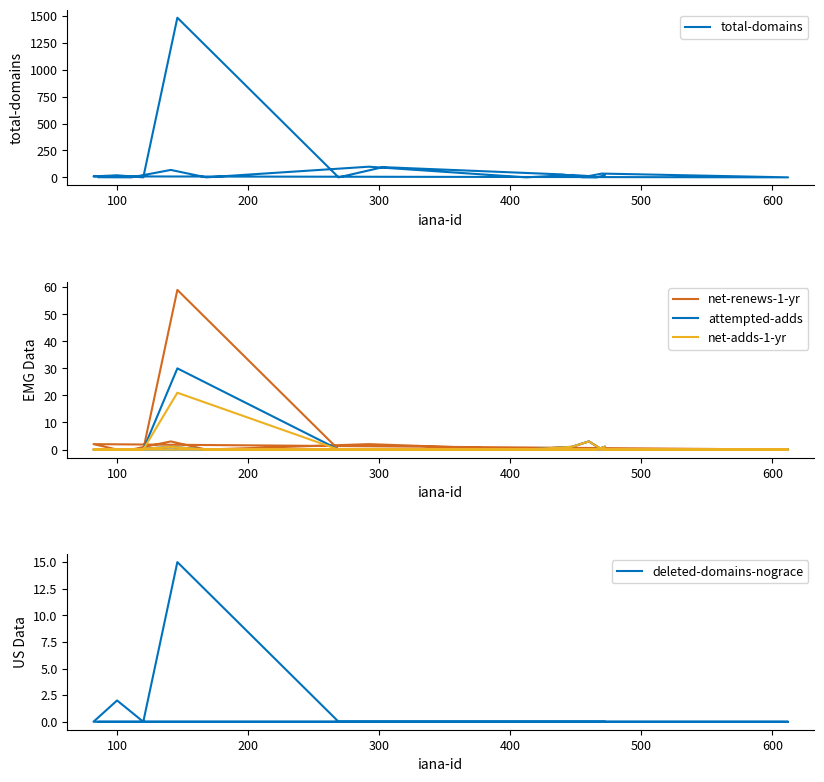

Reading left to right, list all the values displayed in this chart.

total-domains: 1	0	69	0	99	0	22	12	35	0	9	19	0	1485	0	95	27	1	0	19
net-renews-1-yr: 0	0	3	0	2	0	1	3	0	0	2	0	0	59	0	0	0	0	0	1
attempted-adds: 0	0	1	0	0	0	1	3	0	0	0	0	0	30	0	0	0	0	0	1
net-adds-1-yr: 0	0	1	0	0	0	1	3	0	0	0	0	0	21	0	0	0	0	0	1
deleted-domains-nograce: 0	0	0	0	0	0	0	0	0	0	0	2	0	15	0	0	0	0	0	0